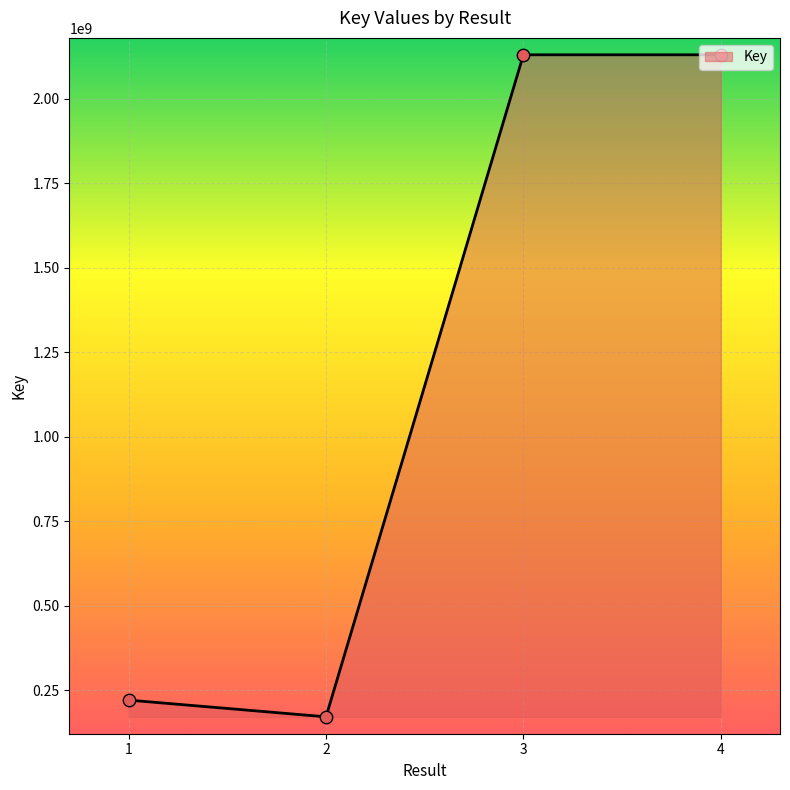

What is the change in value from 1 to 3?

+1909326369